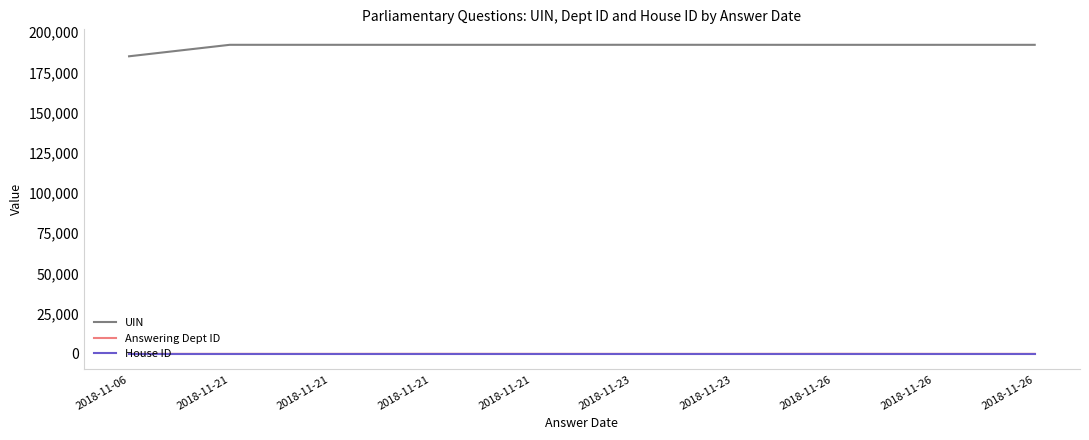

Does the chart display data point markers on the line(s)?

No